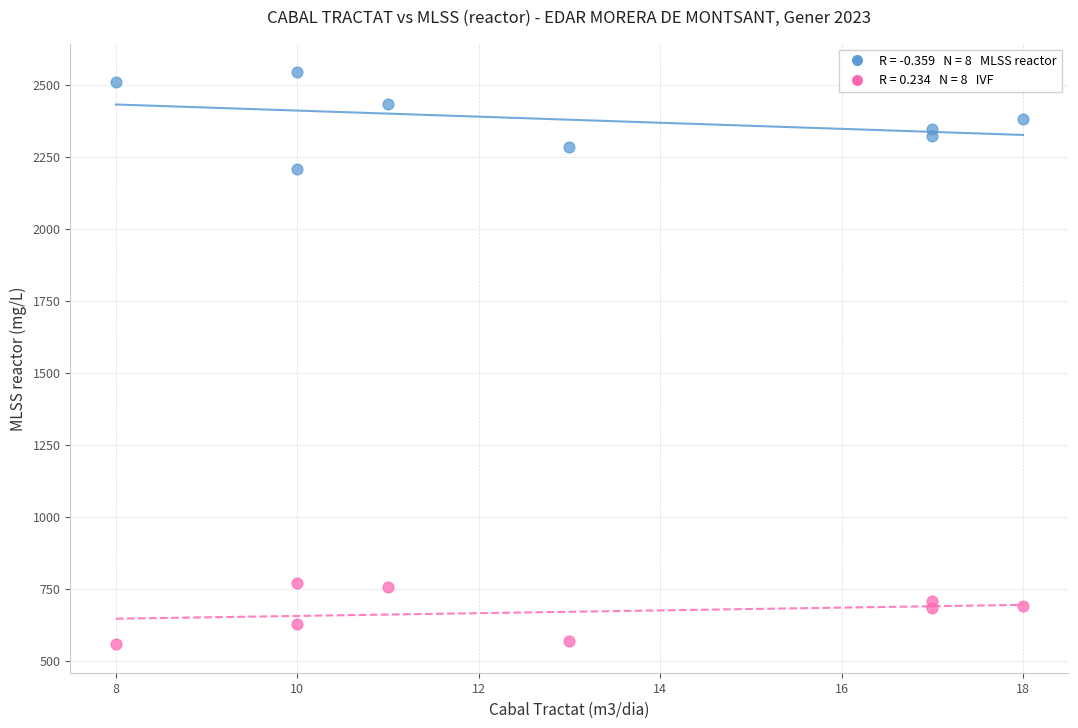

Across all series, what Y value is closest to 1550?

2206.7